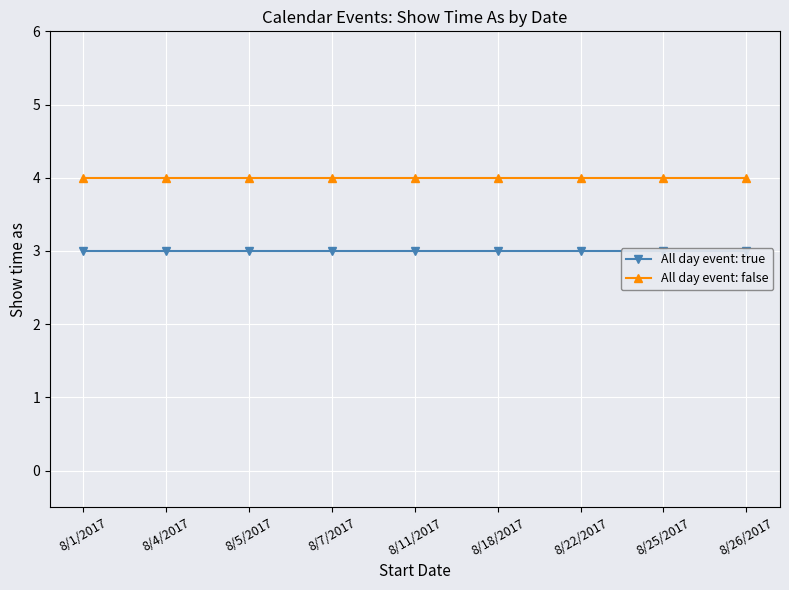

How many lines are shown in the chart?

2